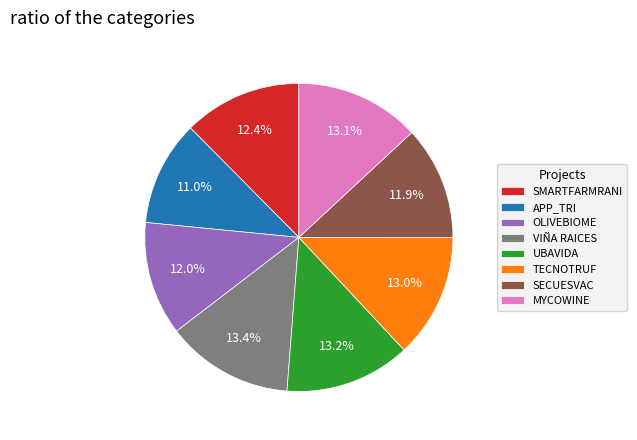

What is the ratio of the value at SECUESVAC to the value at TECNOTRUF?

0.9